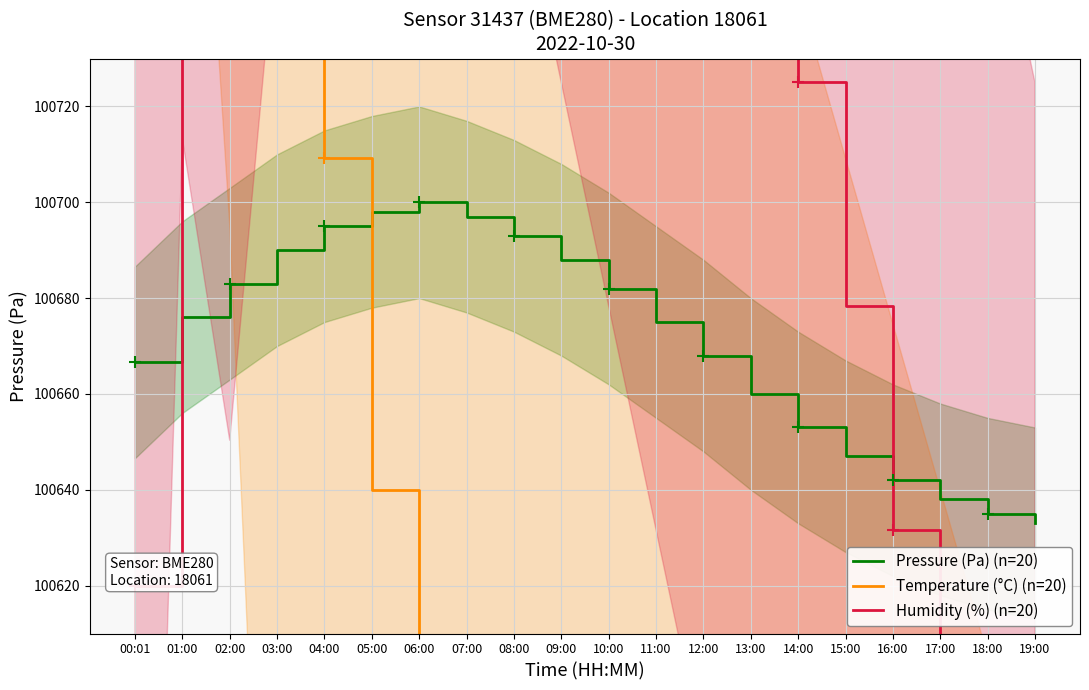

Reading left to right, what are all the values shown in this chart?

Pressure (Pa) (n=20): 100666.6	100676.0	100683.0	100690.0	100695.0	100698.0	100700.0	100697.0	100693.0	100688.0	100682.0	100675.0	100668.0	100660.0	100653.0	100647.0	100642.0	100638.0	100635.0	100633.0
Temperature (°C) (n=20): 101103.8	101193.8	101041.5	100813.1	100709.2	100640.0	100570.8	100536.2	100501.5	100487.7	100466.9	100446.2	100432.3	100418.5	100397.7	100363.1	100328.5	100293.8	100259.2	100224.6
Humidity (%) (n=20): 100620.0	100946.7	100883.7	100991.0	101051.7	101075.0	101063.3	101040.0	101005.0	100958.3	100911.7	100865.0	100818.3	100771.7	100725.0	100678.3	100631.7	100585.0	100538.3	100491.7